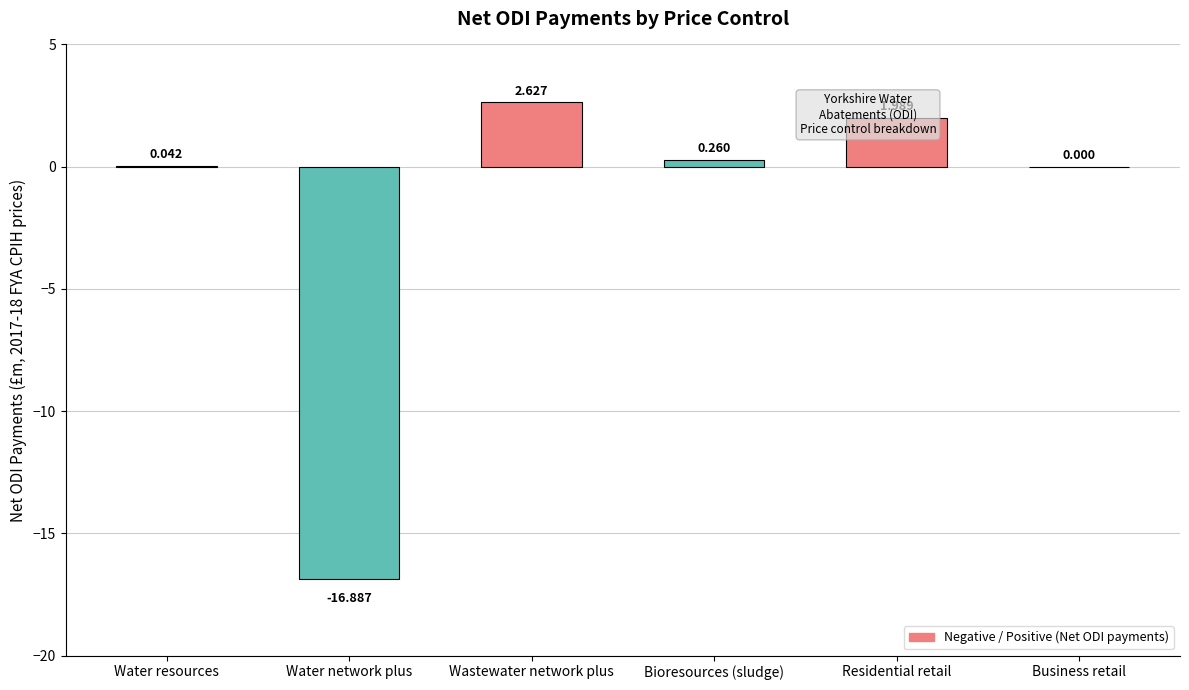

Which category has the highest value across all series?

Wastewater network plus